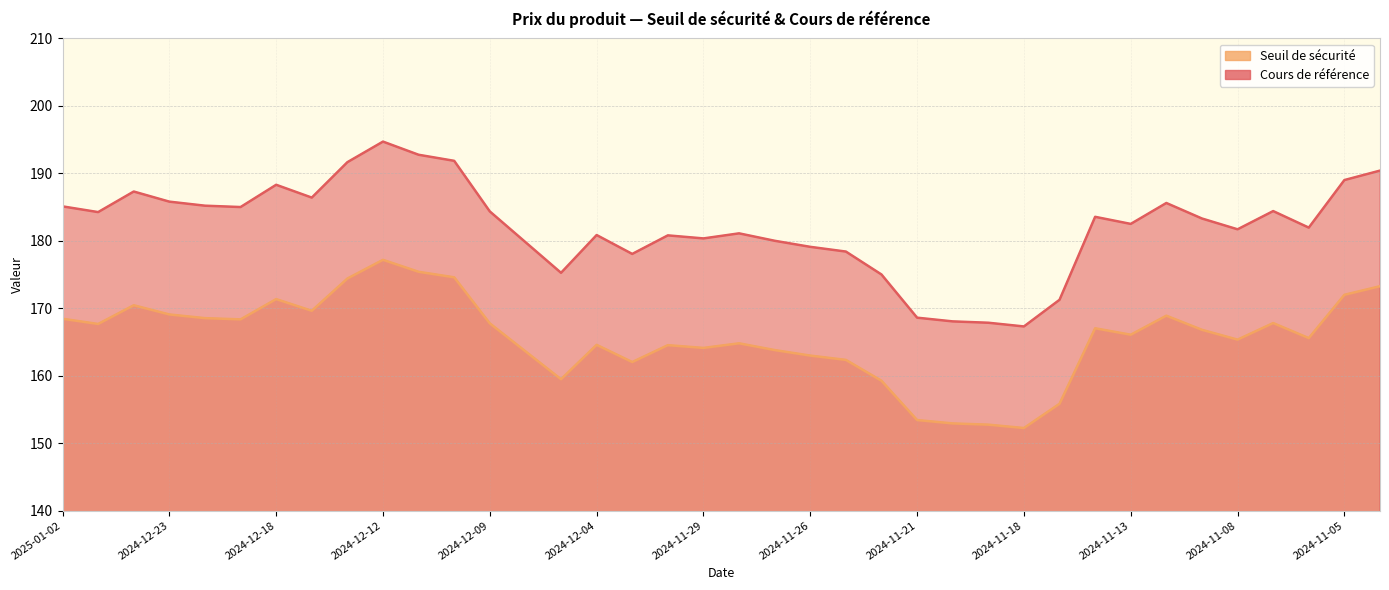

Between 2024-11-12 and 2024-11-05, which is larger?

2024-11-05